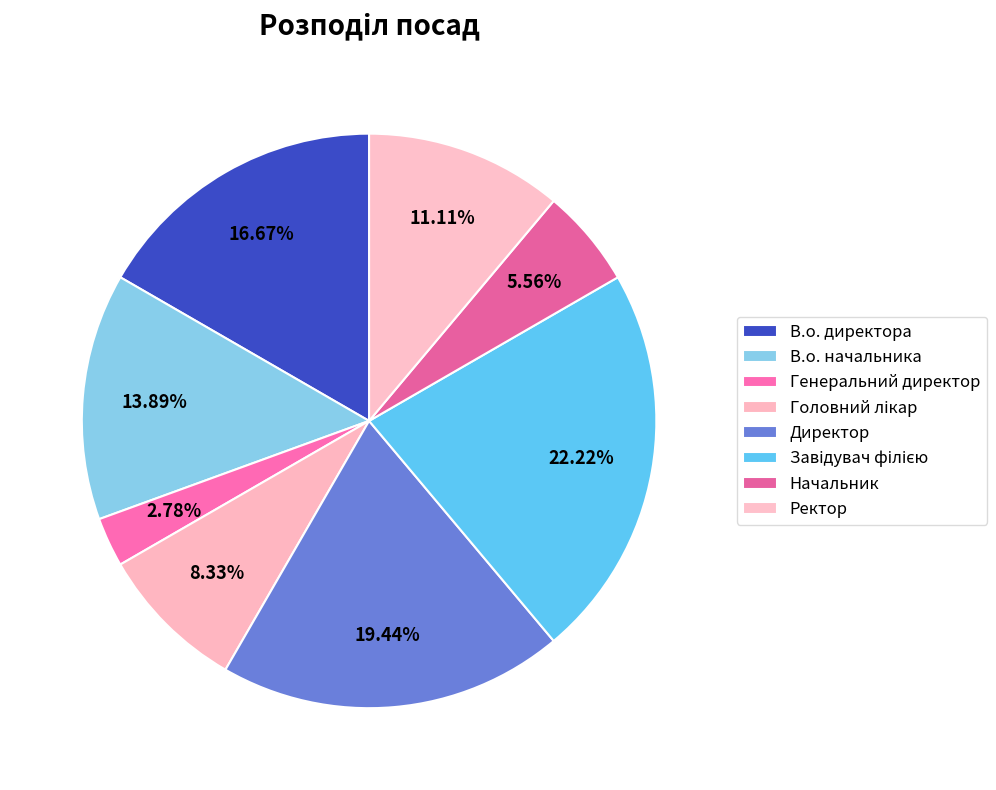

How many slices are in this pie chart?

8